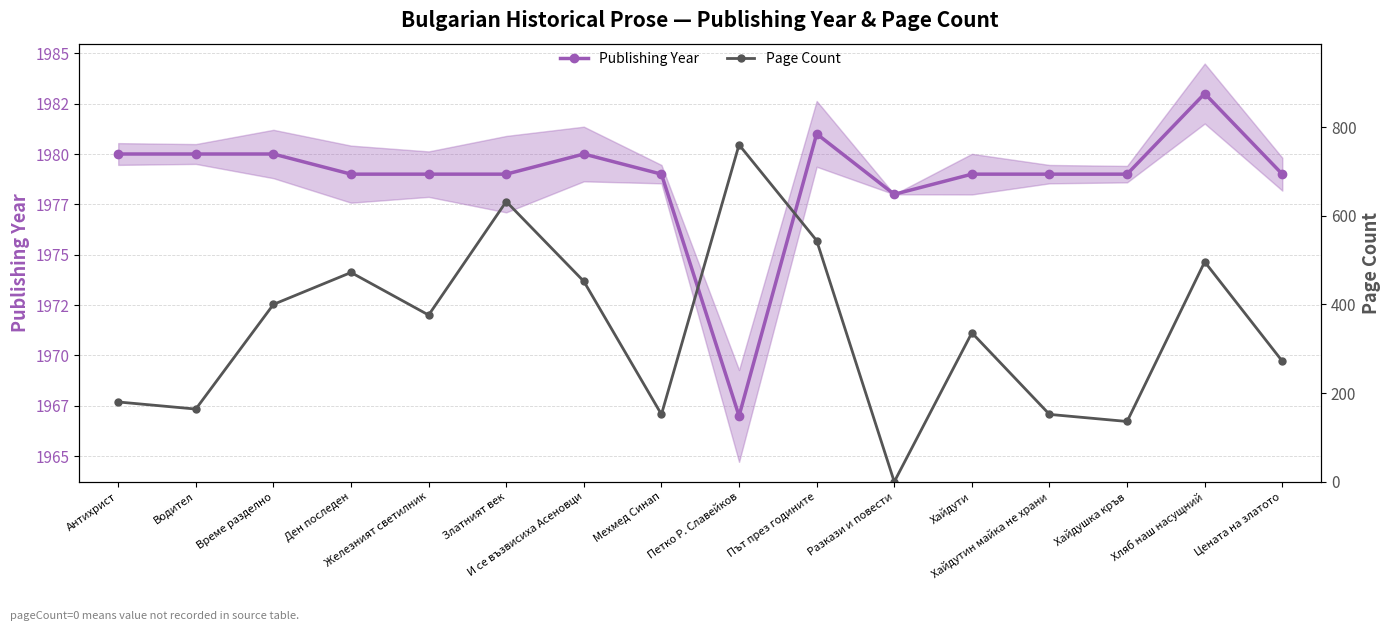

Is it true that Publishing Year equals 1980 at Време разделно?

True